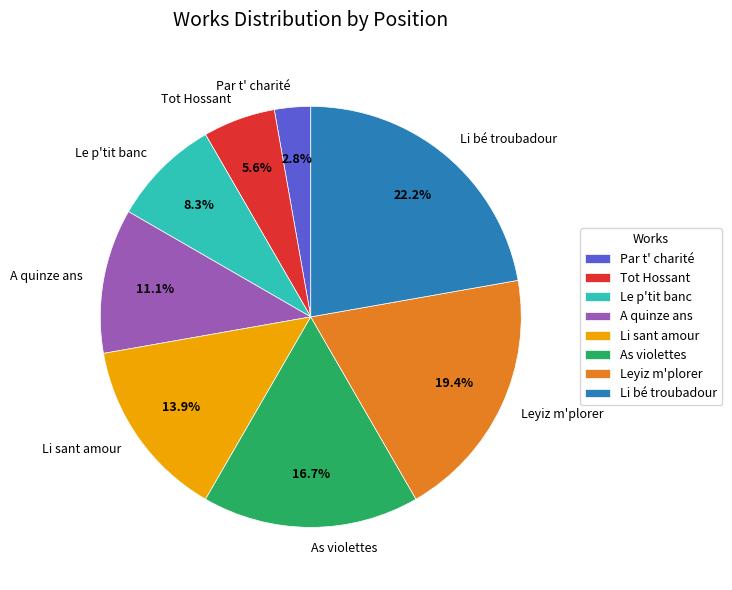

Between A quinze ans and Li sant amour, which is larger?

Li sant amour